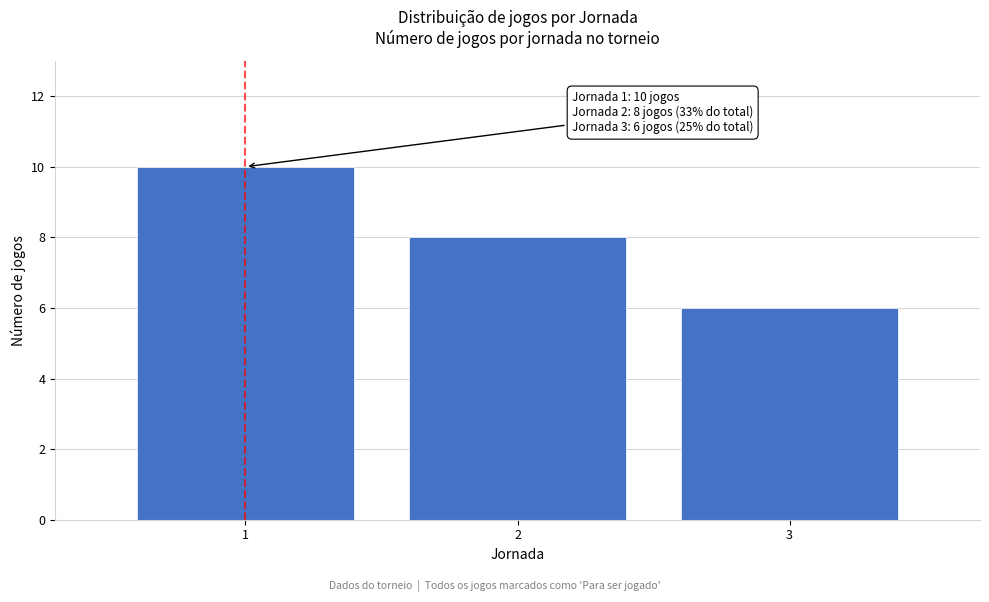

Reading left to right, extract all data points from this chart.

1=10	2=8	3=6